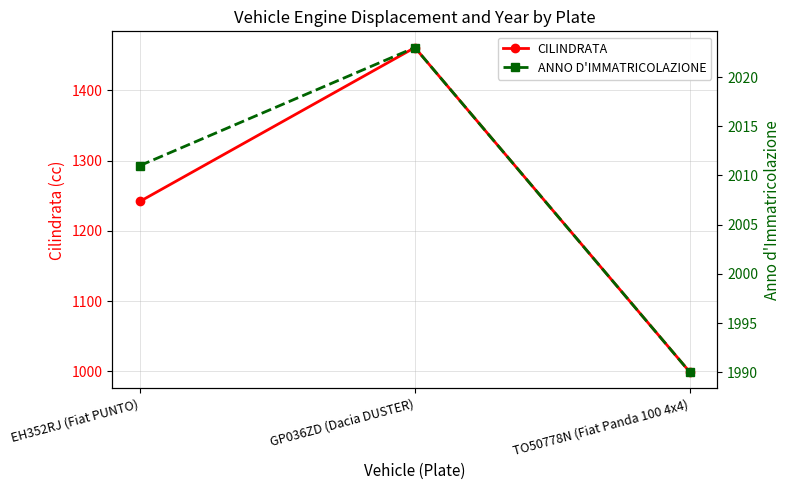

Where does the ANNO D'IMMATRICOLAZIONE series first go above 2011?

GP036ZD (Dacia DUSTER)